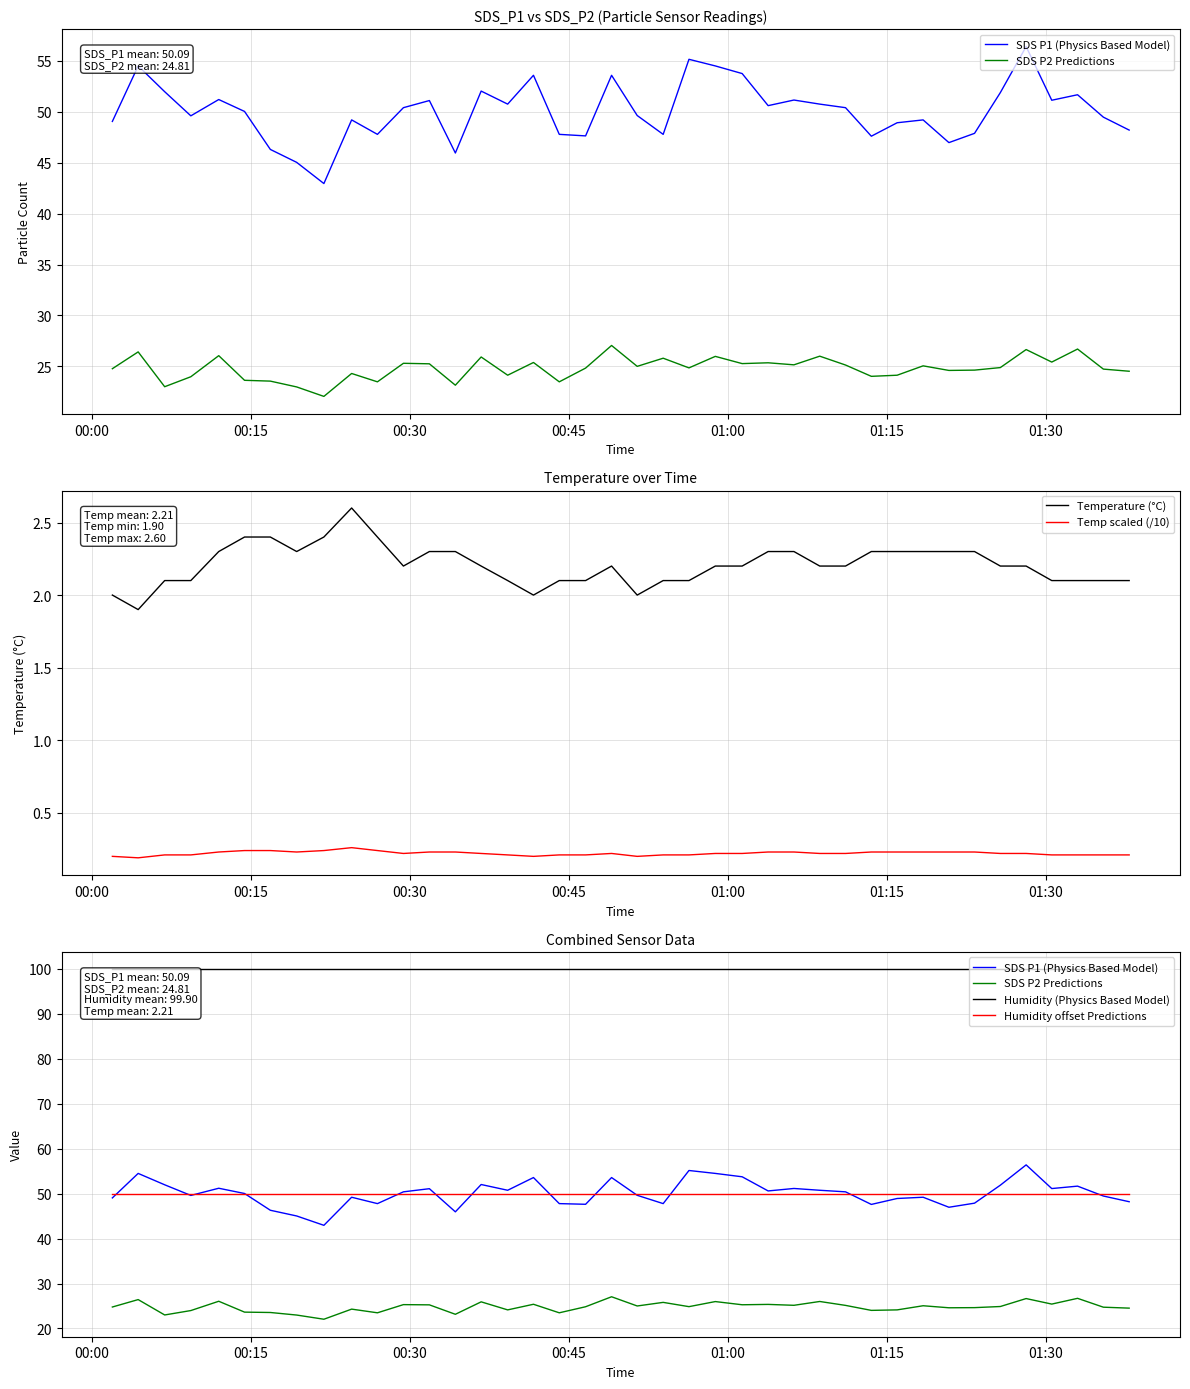

True or false: Temperature (°C) and Temp scaled (/10) intersect in this chart.

False